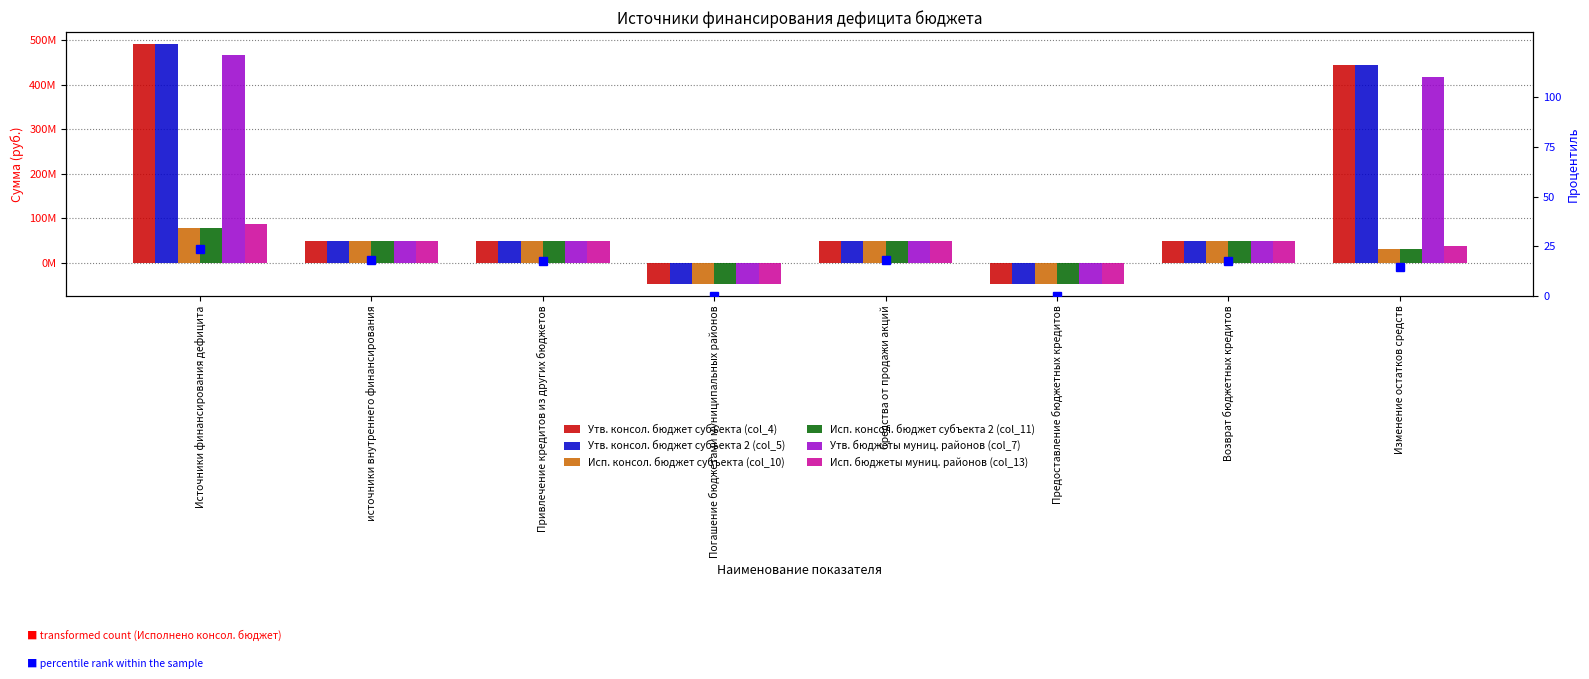

What is the total value across all series at Средства от продажи акций?

288958090.4